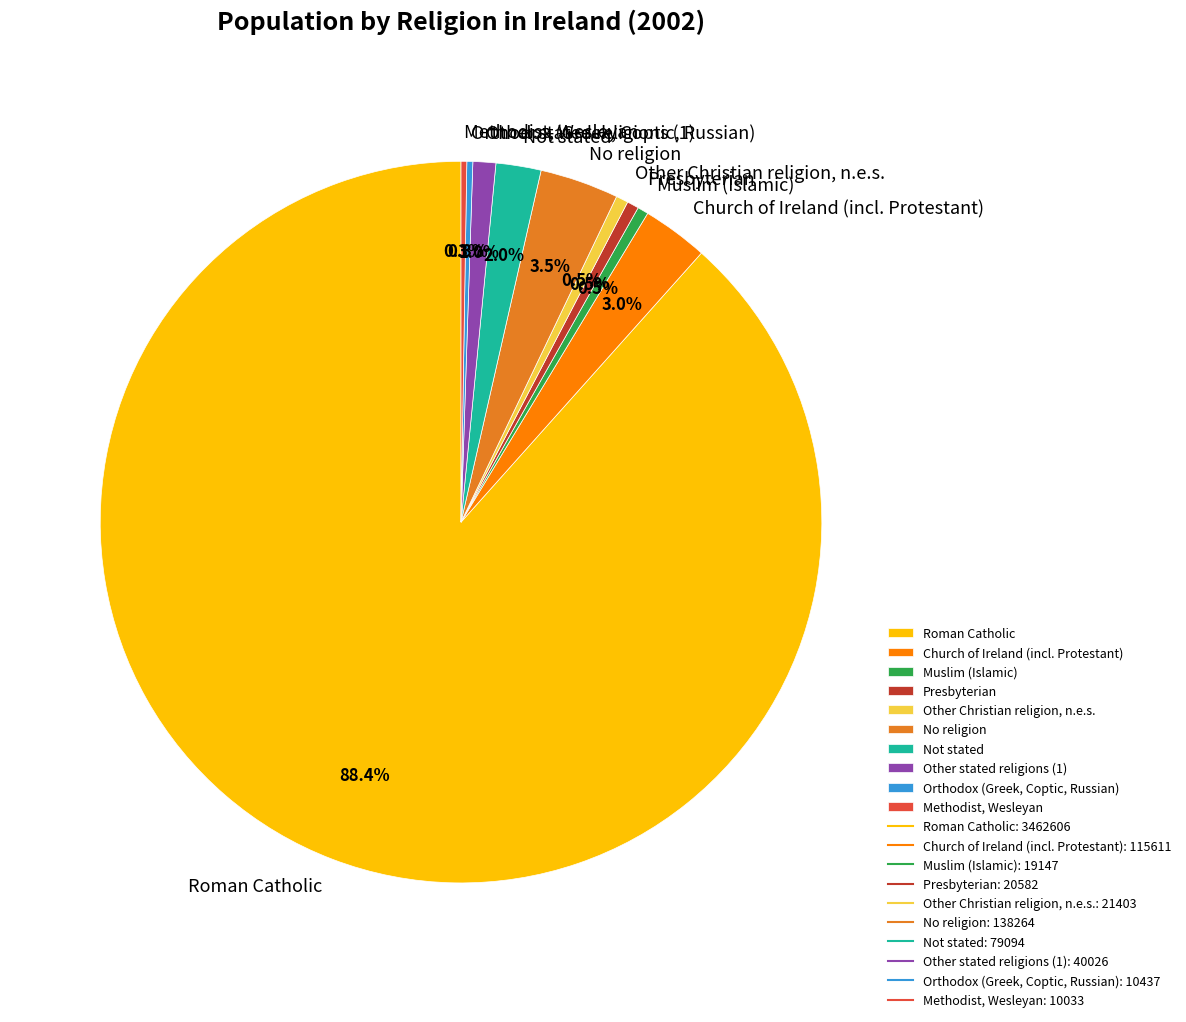

Which slice is the largest?

Roman Catholic